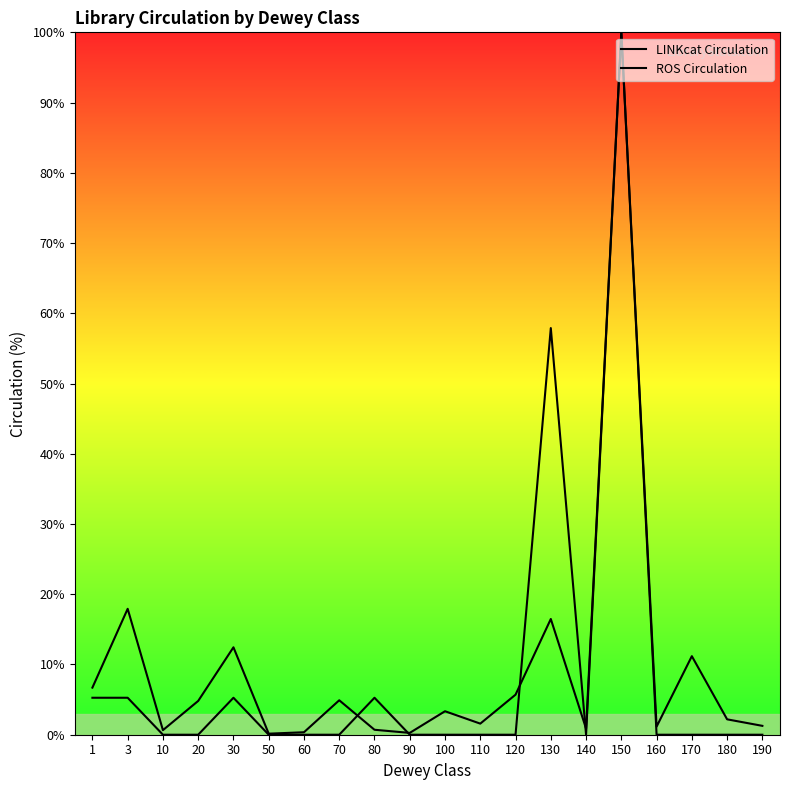

At which category is the sum across all series the highest?

150